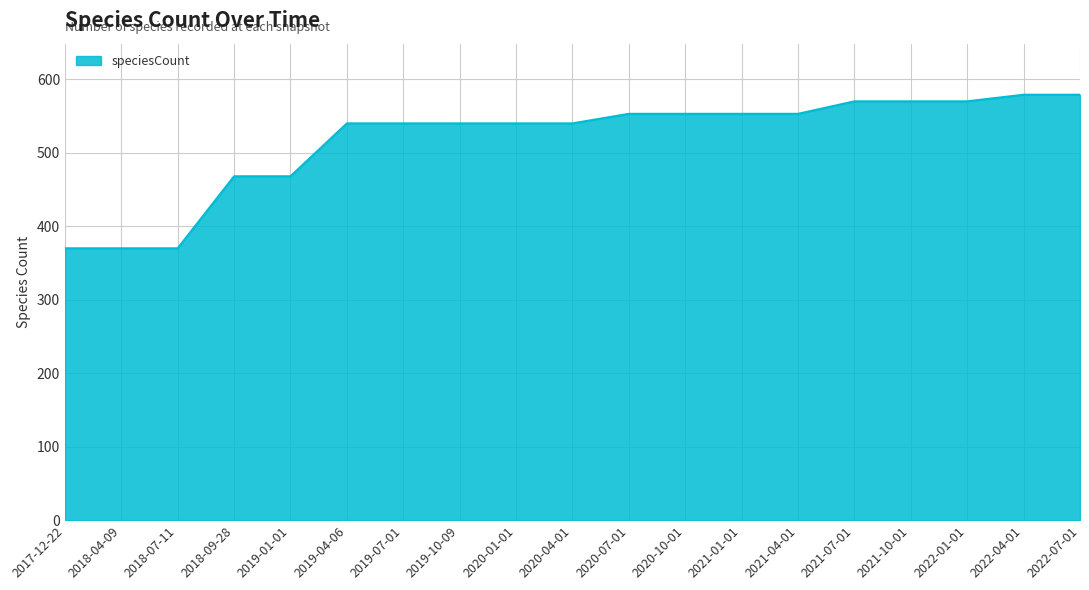

What is the sum of the values at 2019-01-01 and 2022-07-01?

1047